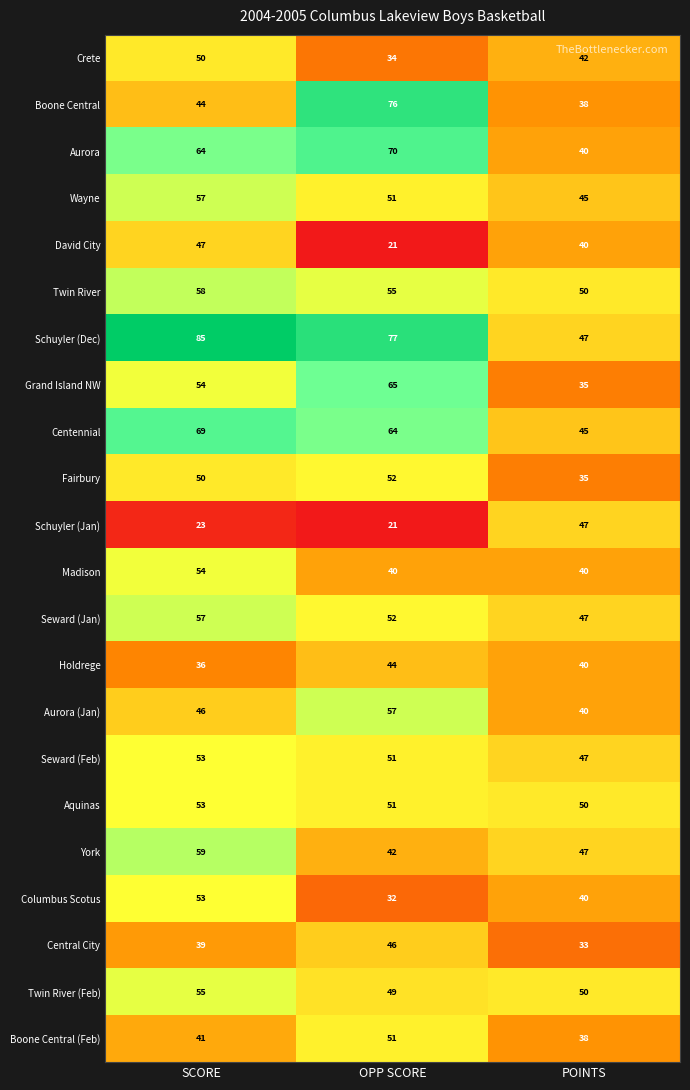

At which category is the sum across all series the highest?

SCORE